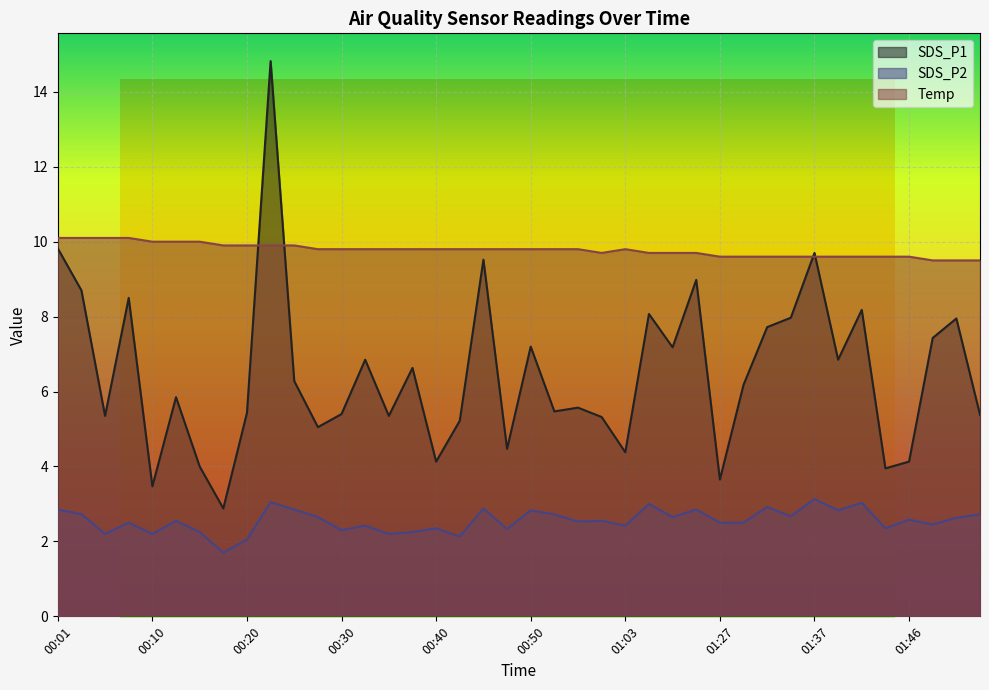

True or false: SDS_P2 and Temp intersect in this chart.

False